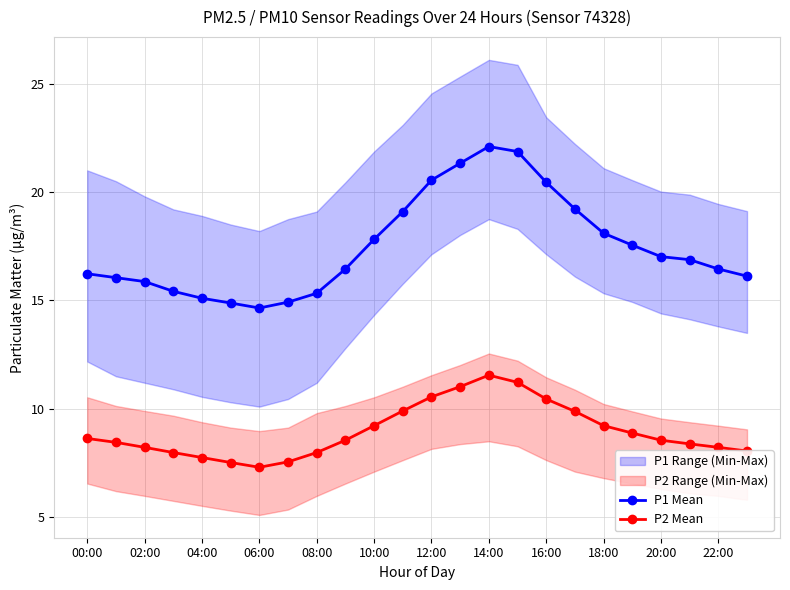

How many values in the P1 Mean series are below 16?

7